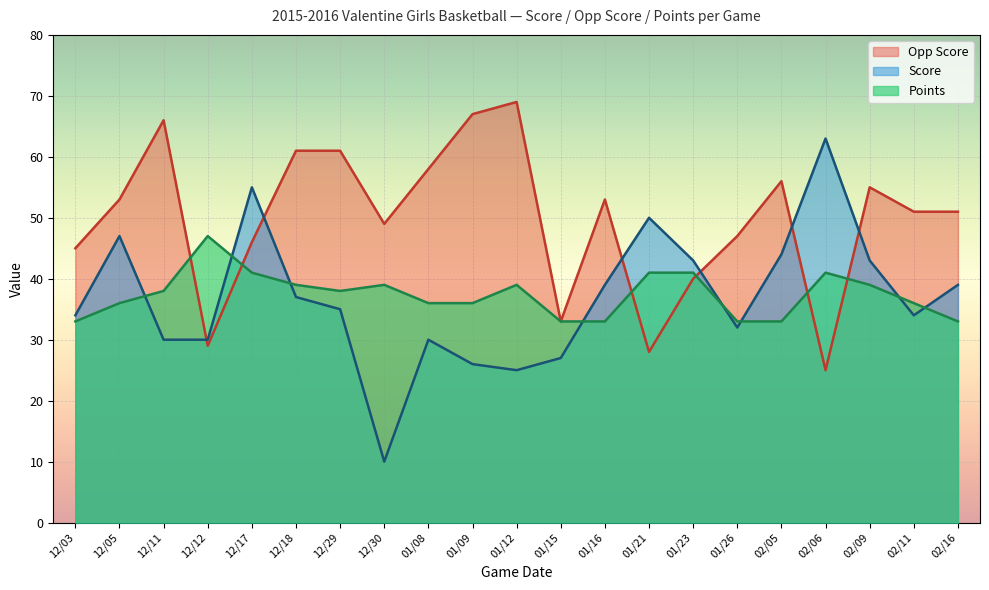

Reading left to right, transcribe all the data shown in this chart.

Score: 12/03=34	12/05=47	12/11=30	12/12=30	12/17=55	12/18=37	12/29=35	12/30=10	01/08=30	01/09=26	01/12=25	01/15=27	01/16=39	01/21=50	01/23=43	01/26=32	02/05=44	02/06=63	02/09=43	02/11=34	02/16=39
Opp Score: 12/03=45	12/05=53	12/11=66	12/12=29	12/17=46	12/18=61	12/29=61	12/30=49	01/08=58	01/09=67	01/12=69	01/15=33	01/16=53	01/21=28	01/23=40	01/26=47	02/05=56	02/06=25	02/09=55	02/11=51	02/16=51
Points: 12/03=33	12/05=36	12/11=38	12/12=47	12/17=41	12/18=39	12/29=38	12/30=39	01/08=36	01/09=36	01/12=39	01/15=33	01/16=33	01/21=41	01/23=41	01/26=33	02/05=33	02/06=41	02/09=39	02/11=36	02/16=33